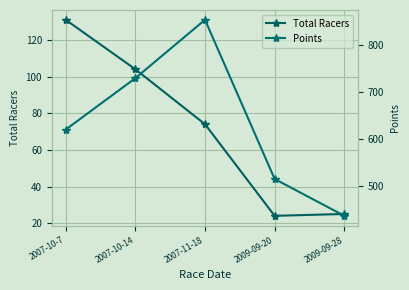

What is the sum of the Points values at 2009-09-20 and 2007-10-14?

1244.9